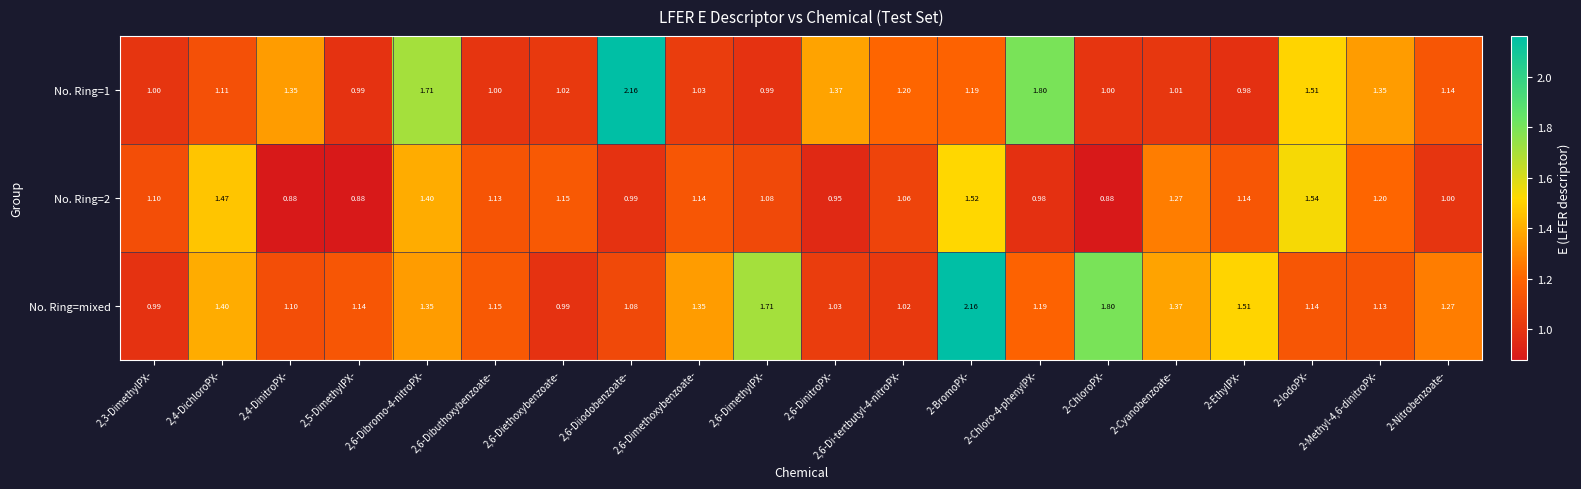

Which series has the largest total across all categories?

No. Ring=mixed